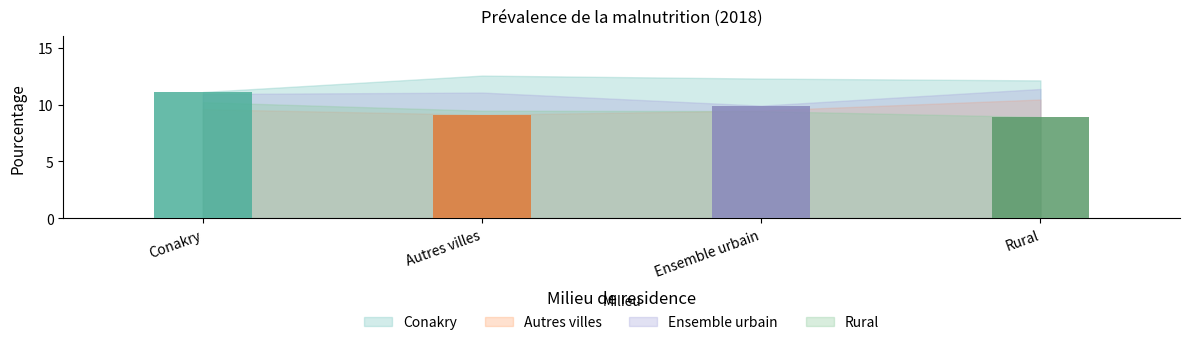

The Rural series shows 8.9 at Rural. True or false?

True